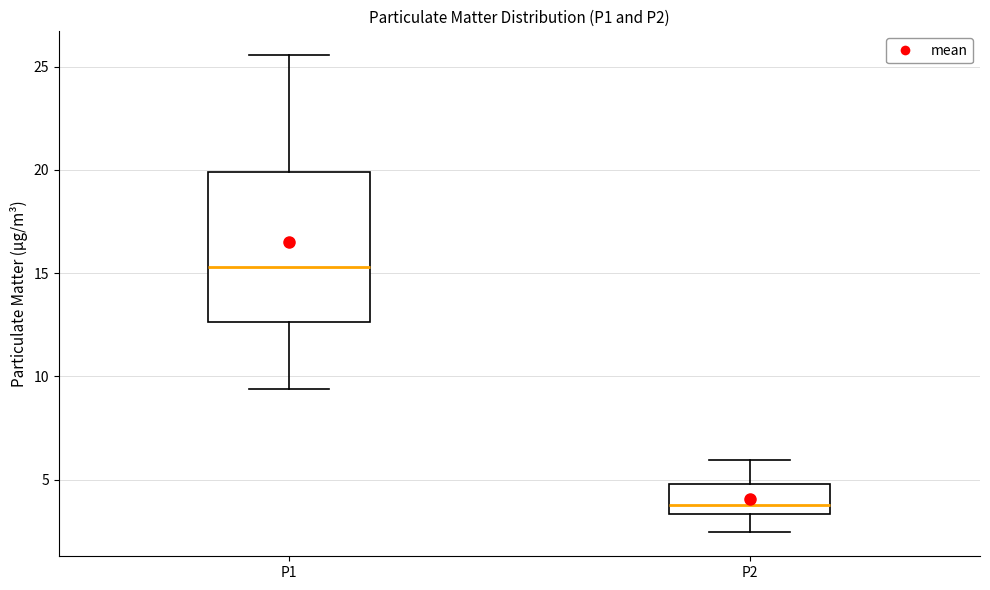

Comparing the boxes themselves (not the whiskers), which one is the tallest?

P1